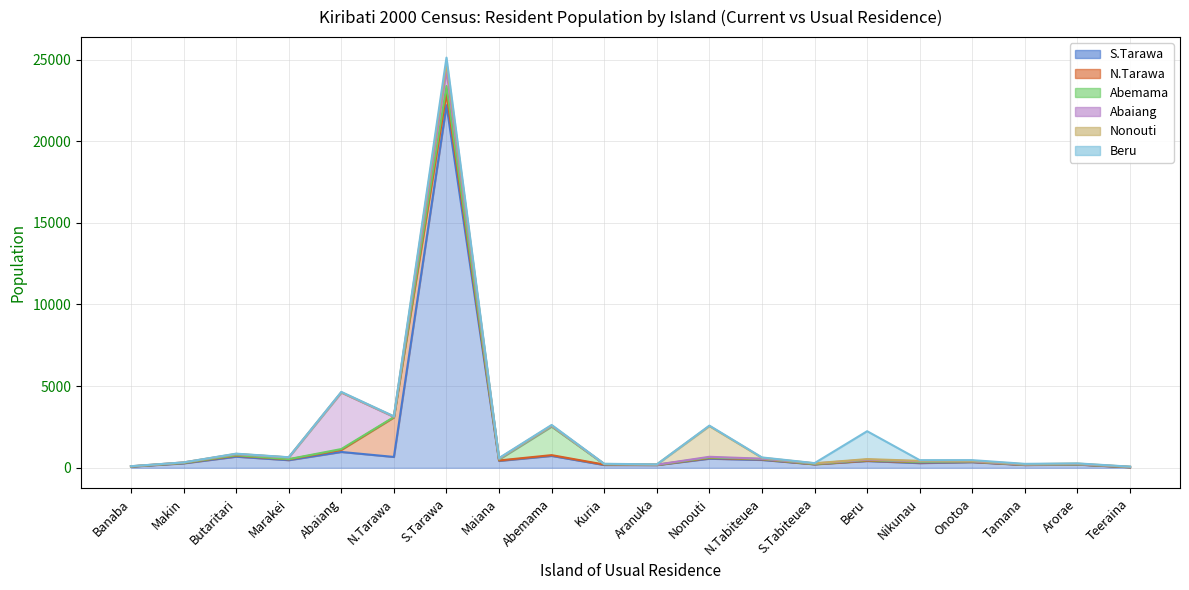

Where do Nonouti and S.Tarawa first cross each other?

Aranuka and Nonouti